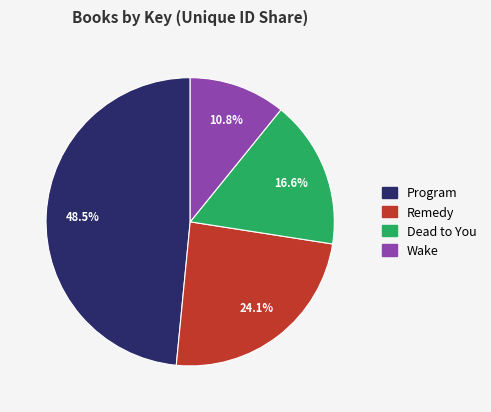

Is there a majority slice in this chart?

No